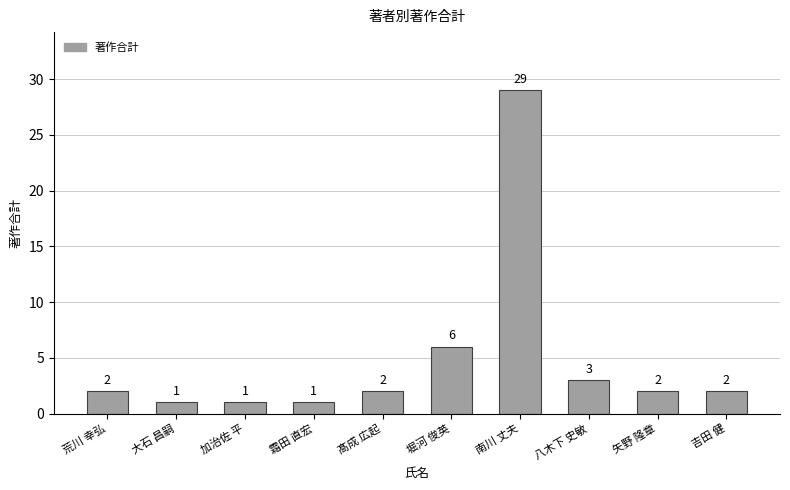

True or false: the data shows 44 at 南川 丈夫.

False